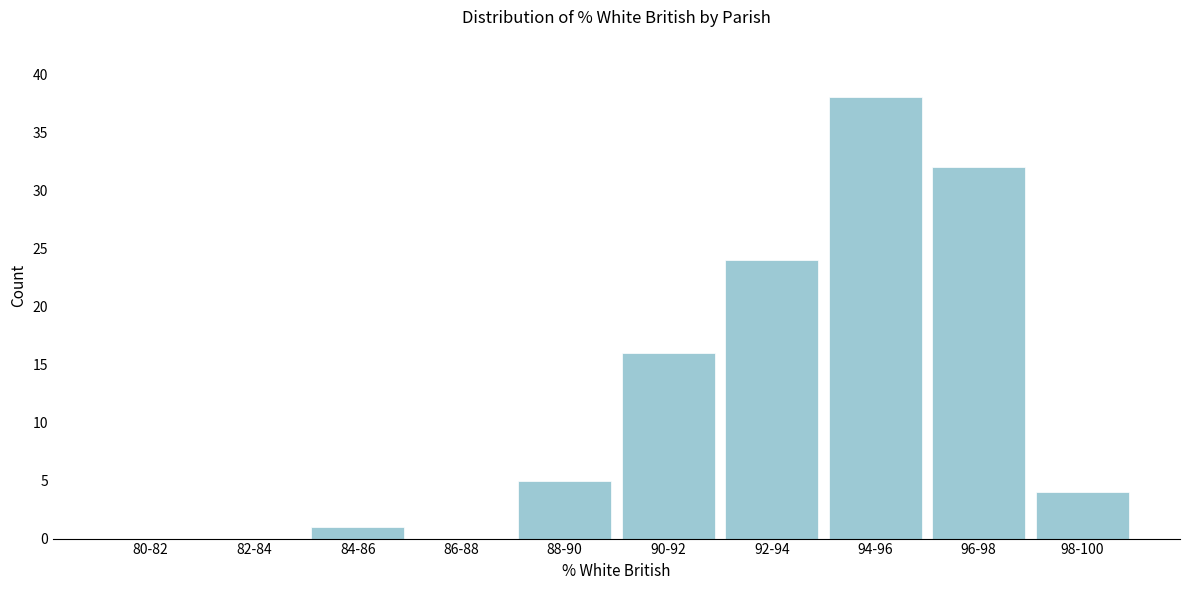

Reading right to left, what are all the values shown in this chart?

98-100=4	96-98=32	94-96=38	92-94=24	90-92=16	88-90=5	86-88=0	84-86=1	82-84=0	80-82=0